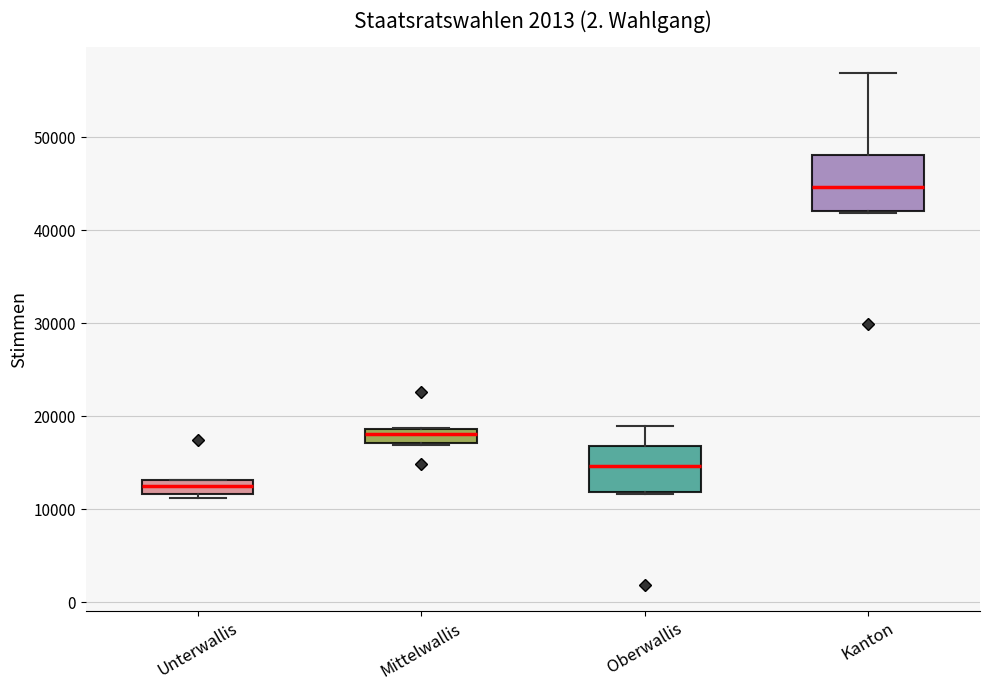

Where is the upper edge of the box for Mittelwallis on the y-axis? The values are not printed on the chart, so give them approximately, as read against the axis.

19000